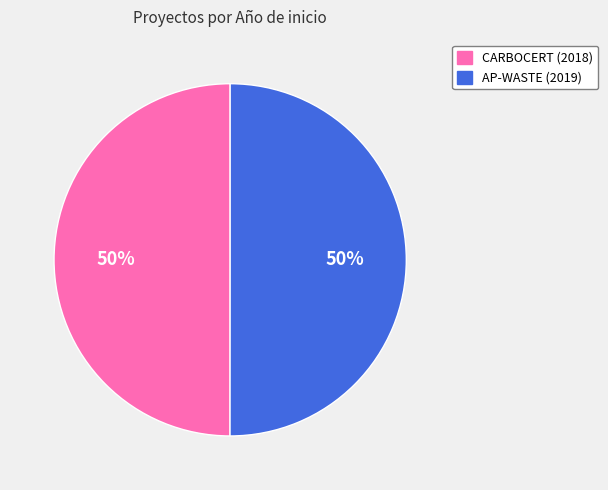

To the nearest percent, what is the average slice percentage?

50%